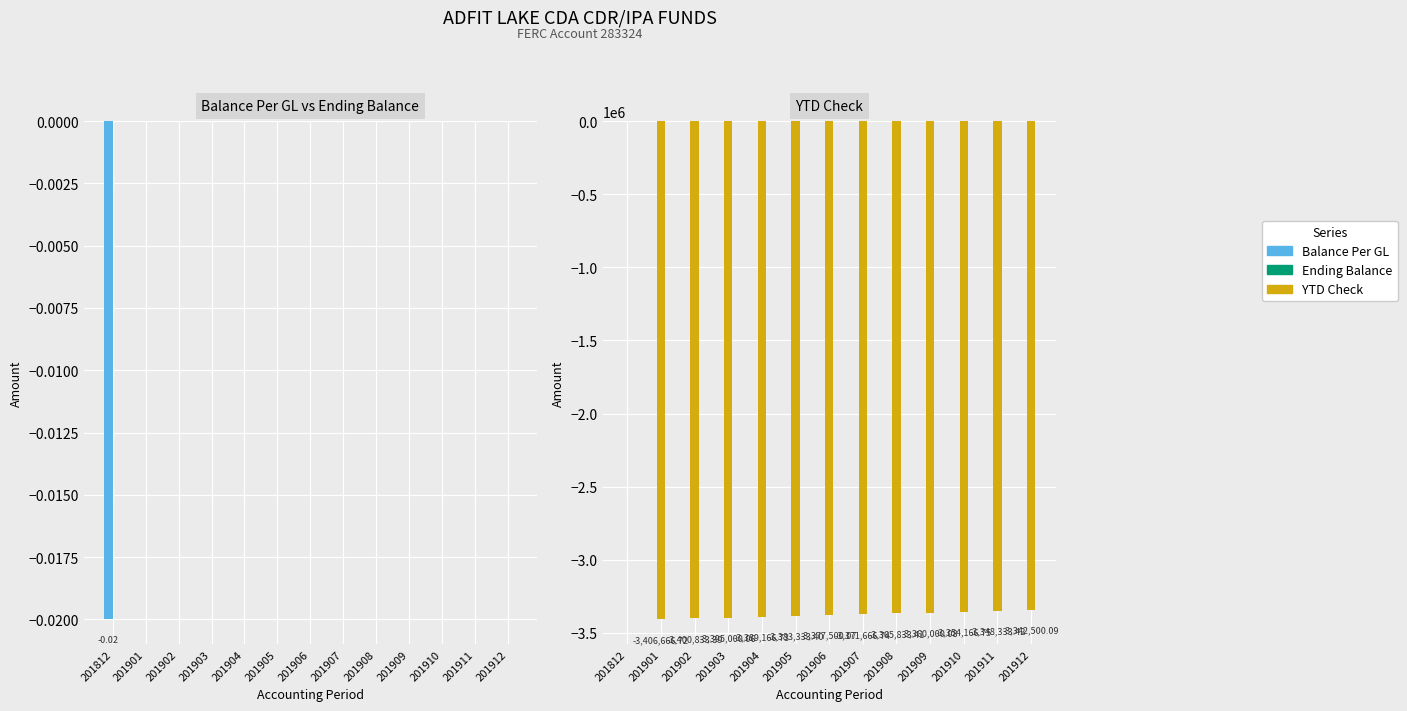

What is the total value across all series at 201907?

-3371666.7